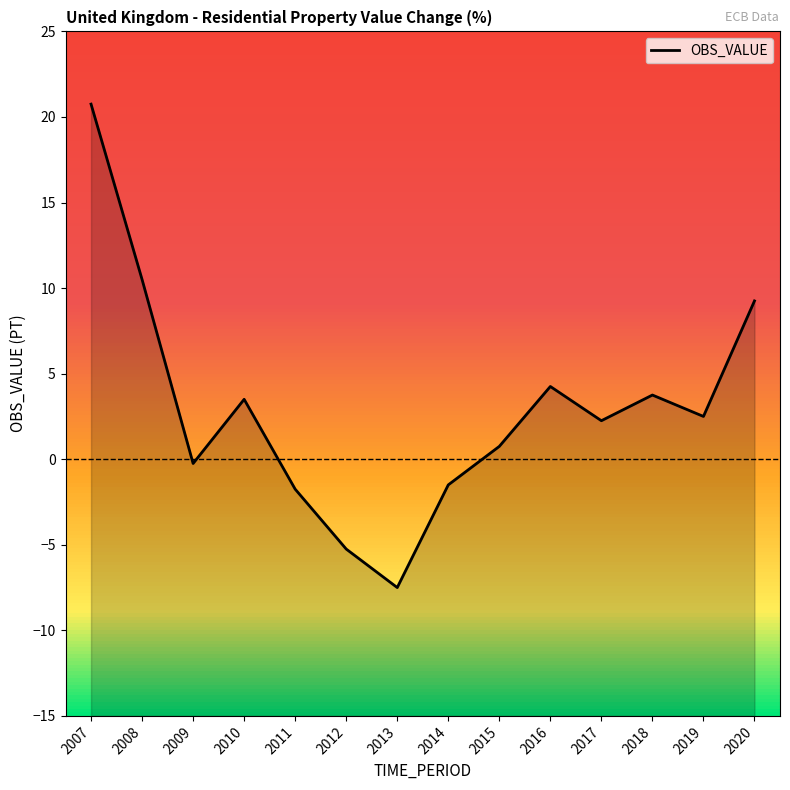

How many lines are shown in the chart?

1